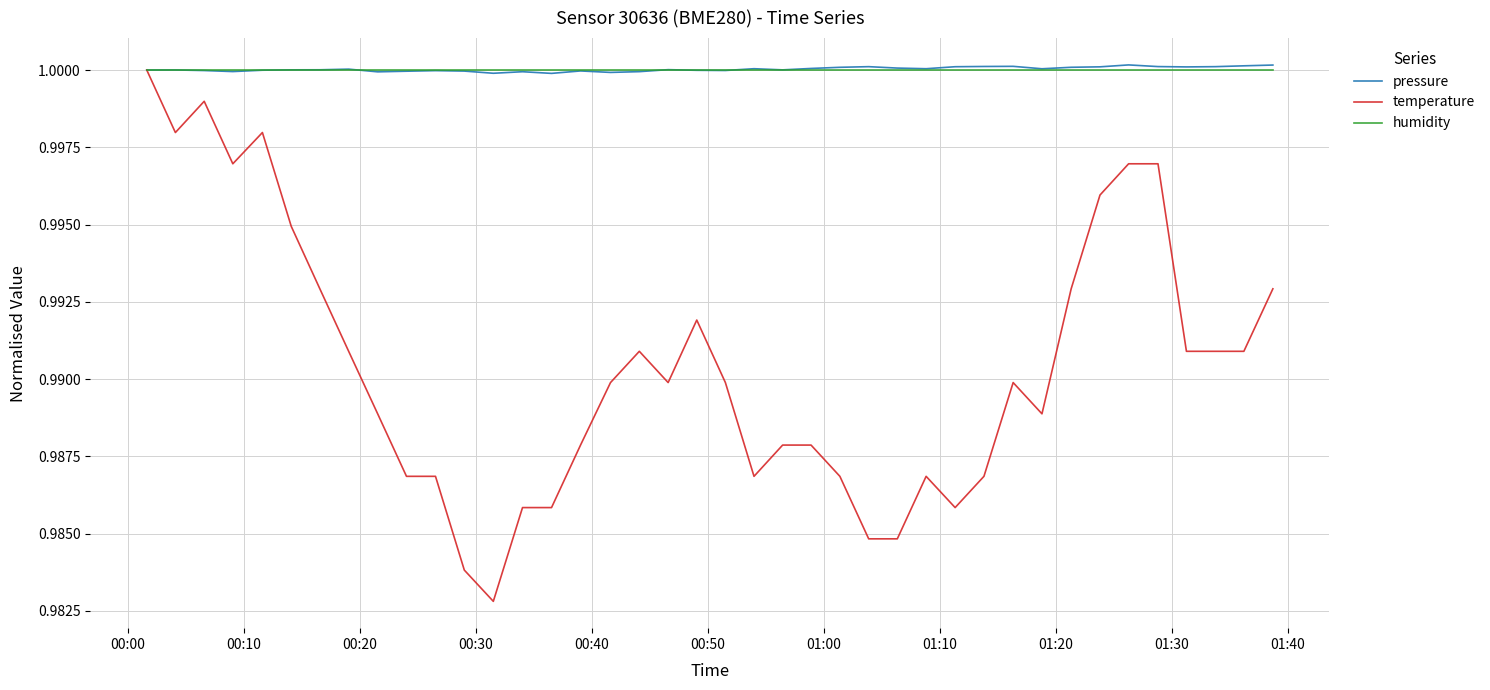

Which series has the widest spread of values?

temperature